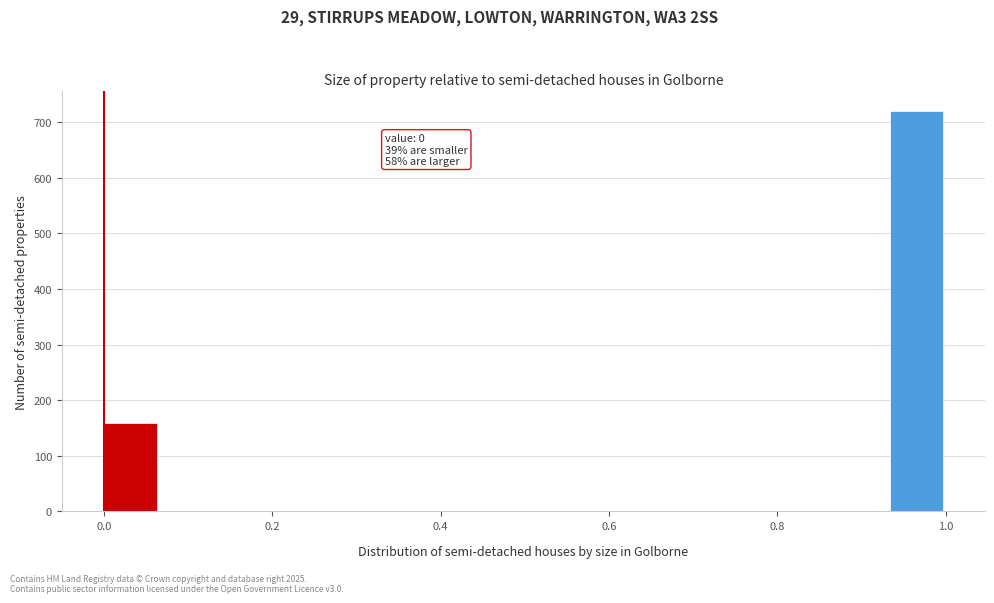

Around what value on the x-axis is the tallest bar? Give the approximate position of its centre, as read against the axis.

0.96